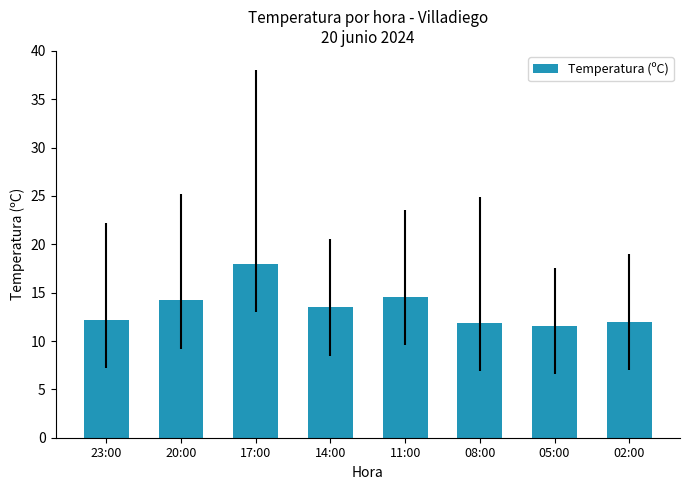

What is the label of the 1st bar from the left?

23:00